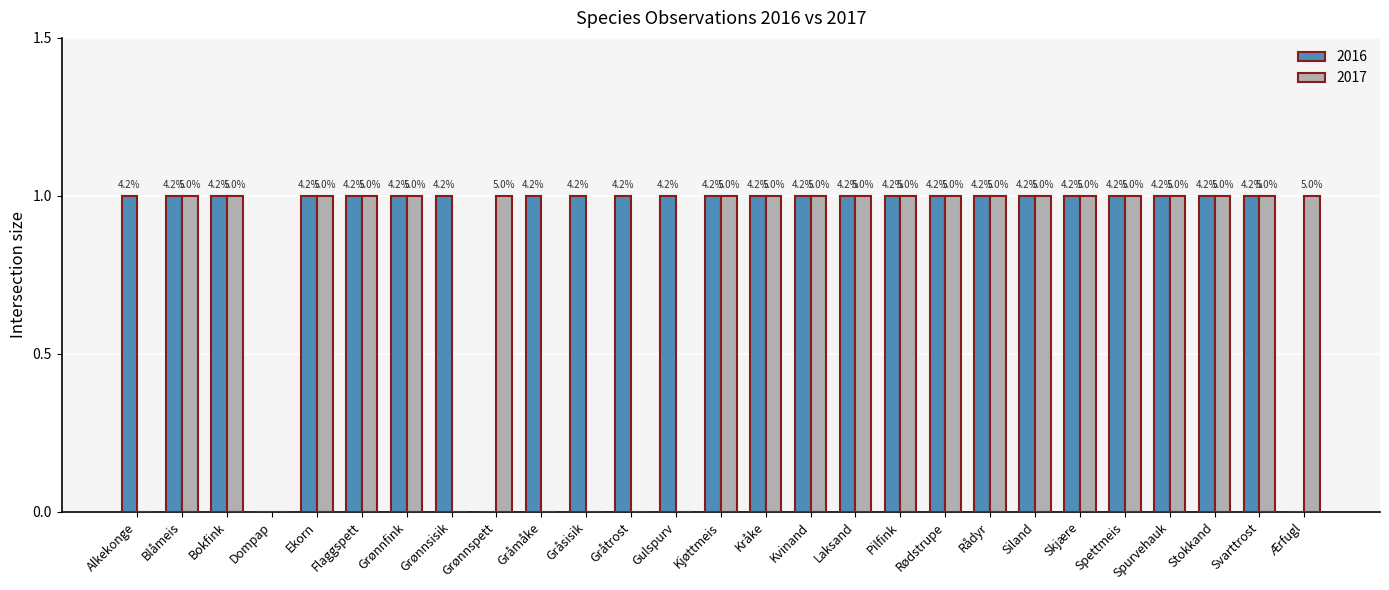

At which label is 2016 closest to 0?

Dompap